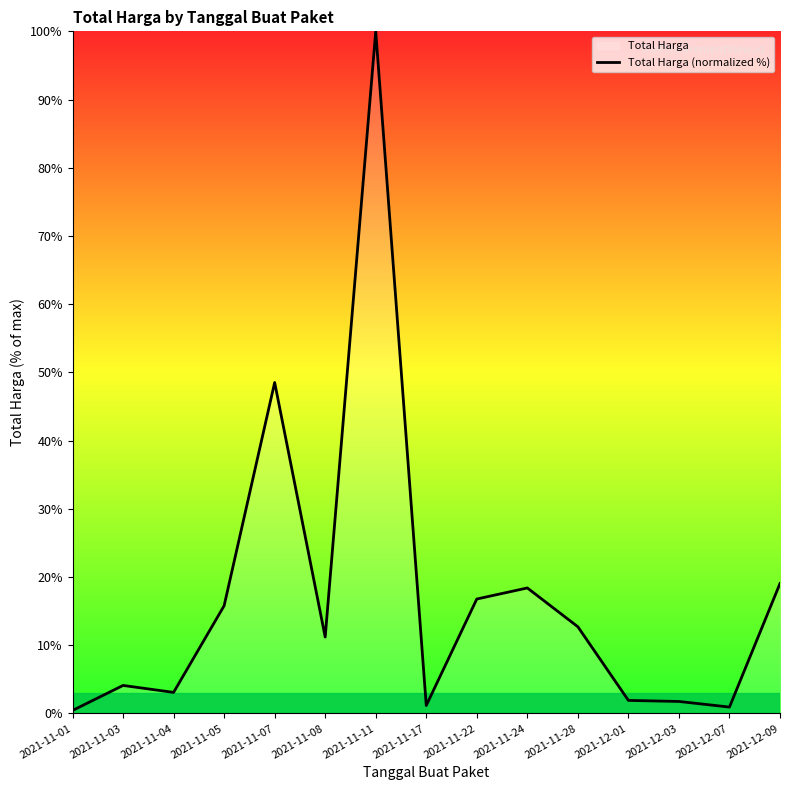

What is the average value?

17.1